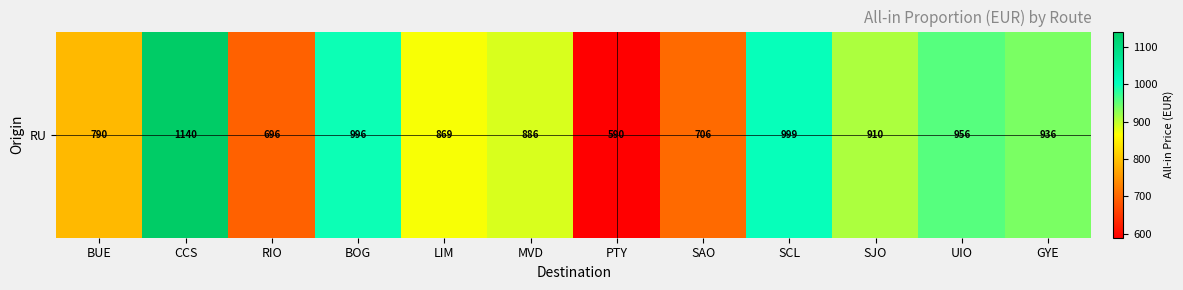

Reading right to left, list all the values displayed in this chart.

GYE=936	UIO=956	SJO=910	SCL=999	SAO=706	PTY=590	MVD=886	LIM=869	BOG=996	RIO=696	CCS=1140	BUE=790